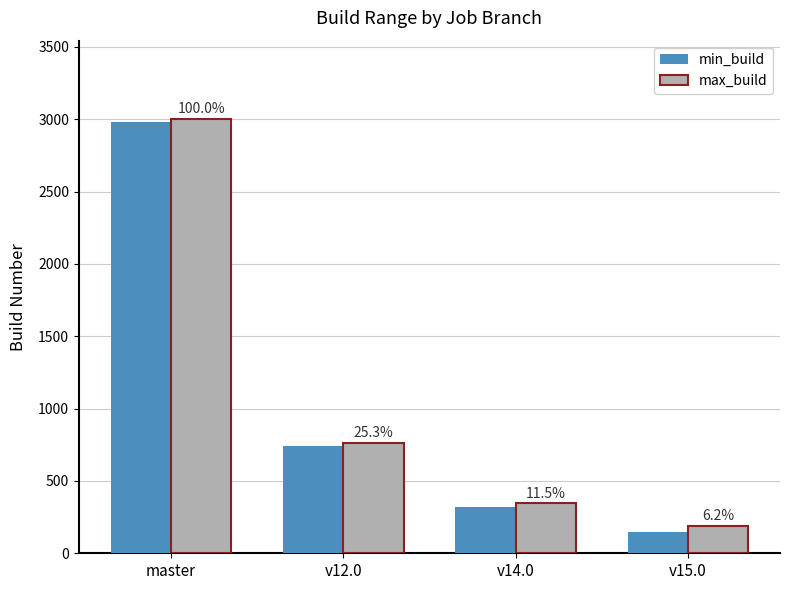

List the series in order of their peak value, highest first.

max_build, min_build